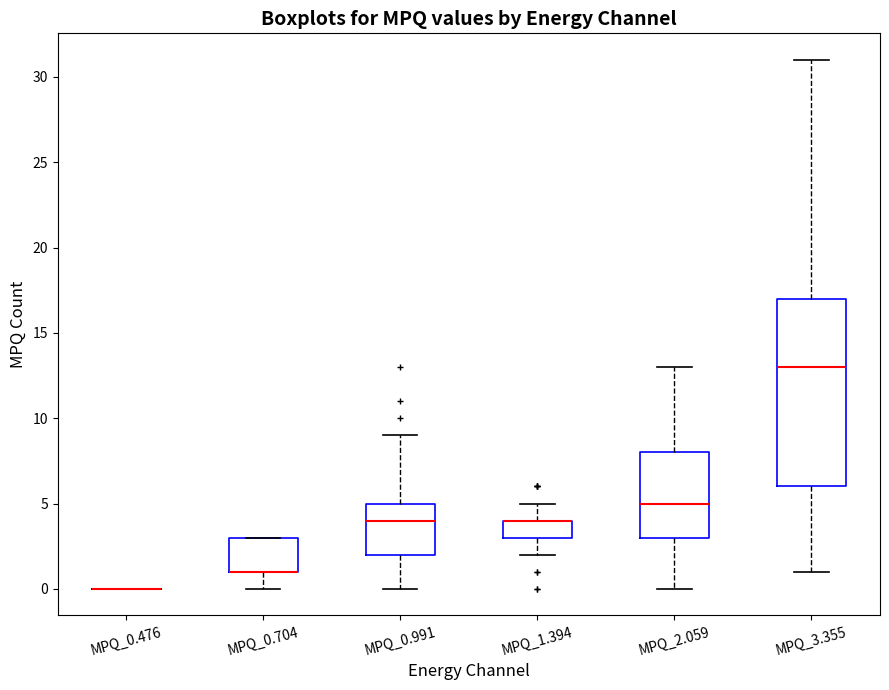

Reading left to right, transcribe this box plot: for each box, give where its median line is, the range the box spans, and where its two whiskers end, as read against the y-axis. The values are not printed on the chart, so give them approximately, as read against the axis.

MPQ_0.476: box collapsed to a line at 0, whiskers 0 to 0
MPQ_0.704: median 1 (drawn on the box's lower edge), box 1 to 3, whiskers 0 to 3
MPQ_0.991: median 4, box 2 to 5, whiskers 0 to 9
MPQ_1.394: median 4 (drawn on the box's upper edge), box 3 to 4, whiskers 2 to 5
MPQ_2.059: median 5, box 3 to 8, whiskers 0 to 13
MPQ_3.355: median 13, box 6 to 17, whiskers 1 to 31